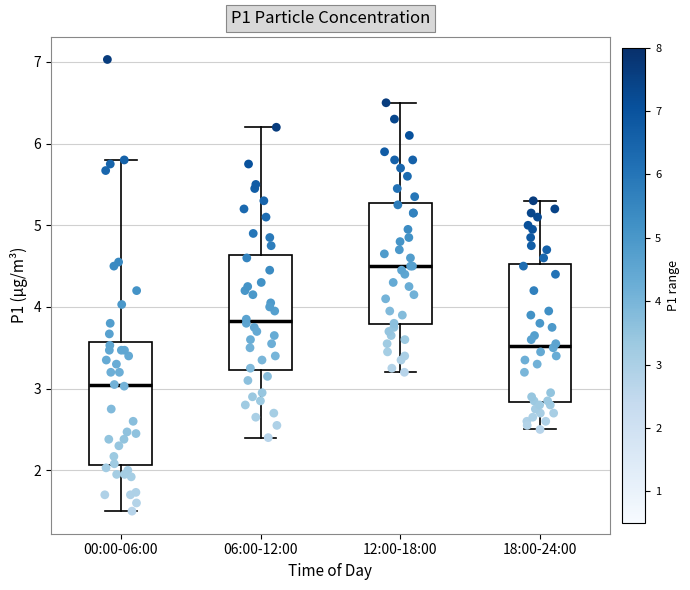

Where does the lower whisker of the box for 06:00-12:00 end on the y-axis? The values are not printed on the chart, so give them approximately, as read against the axis.

2.4